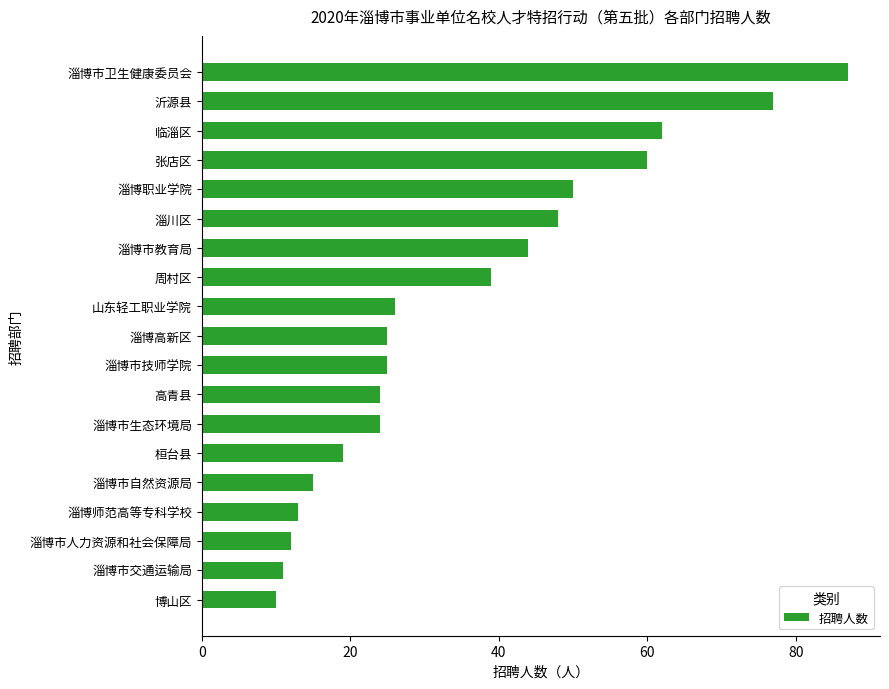

Reading bottom to top, extract all data points from this chart.

10	11	12	13	15	19	24	24	25	25	26	39	44	48	50	60	62	77	87